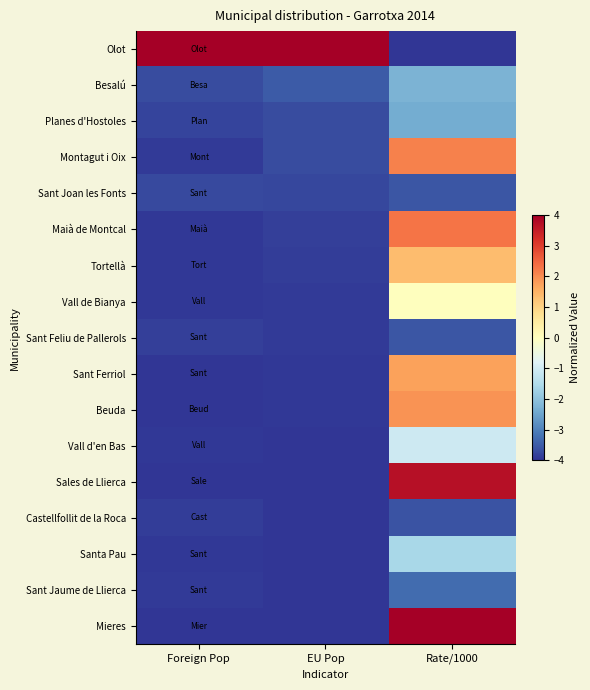

At how many categories does at least one series exceed 3?

3